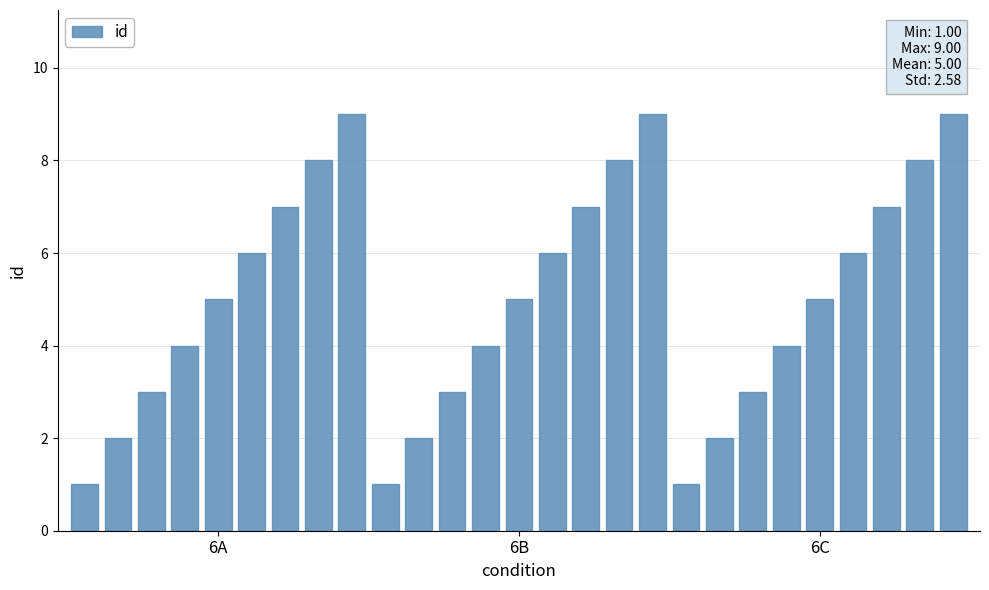

Count the number of data series in this chart.

1